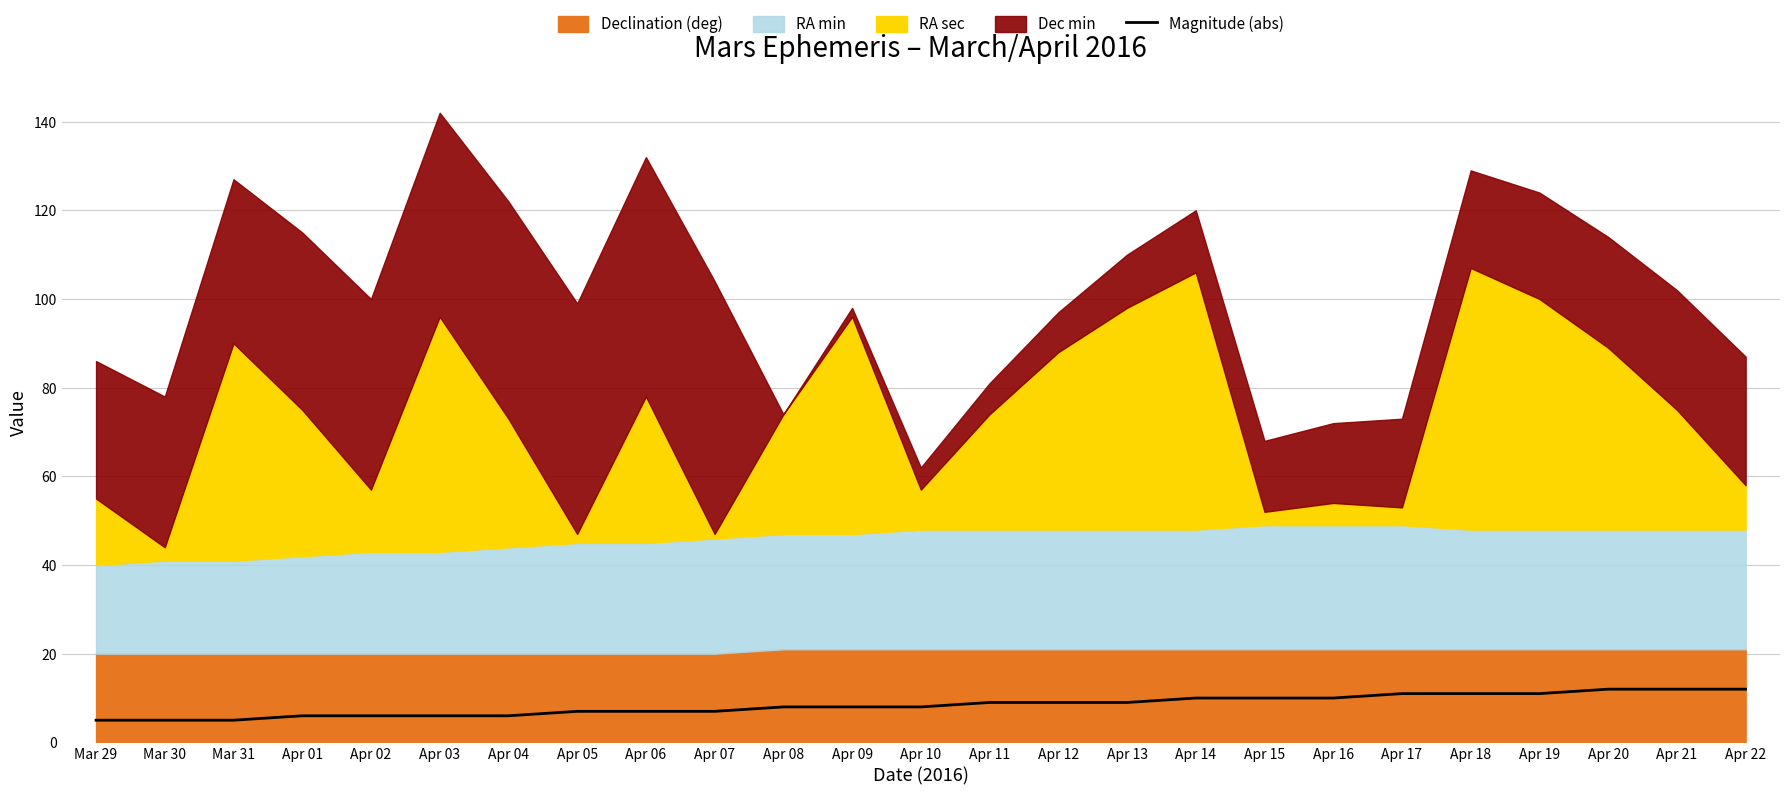

The value of Magnitude (abs) at Apr 20 is 12. True or false?

True